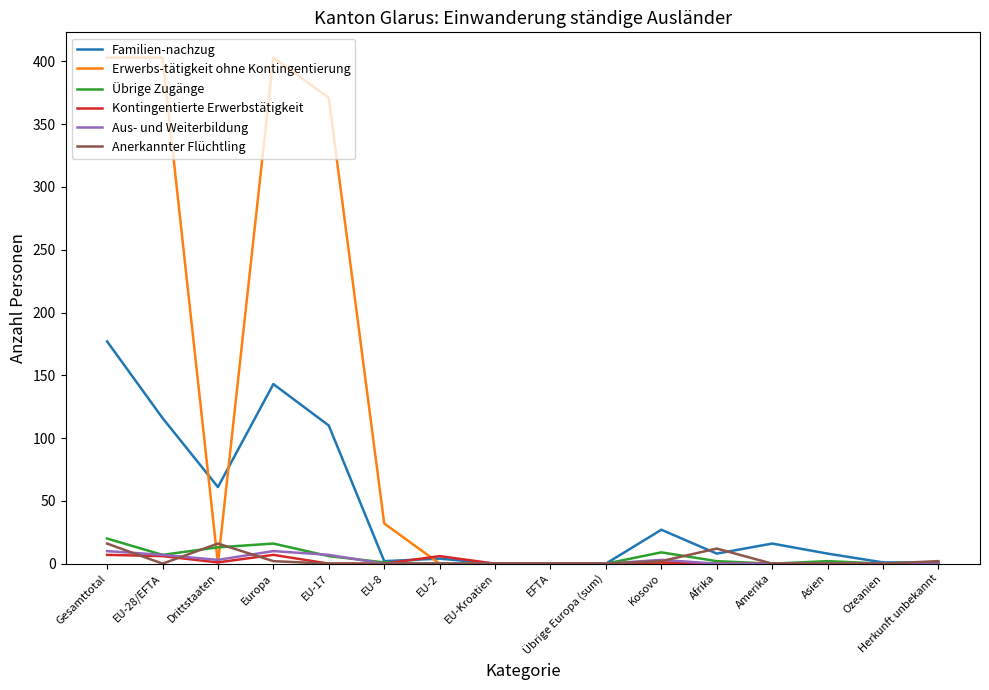

What position from the left is Amerika?

13